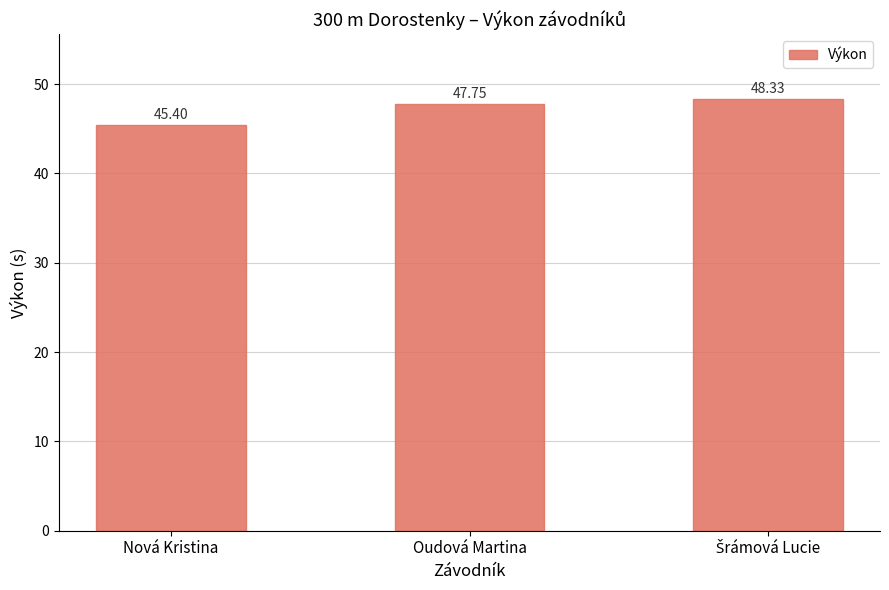

What is the label of the 3rd bar from the right?

Nová Kristina